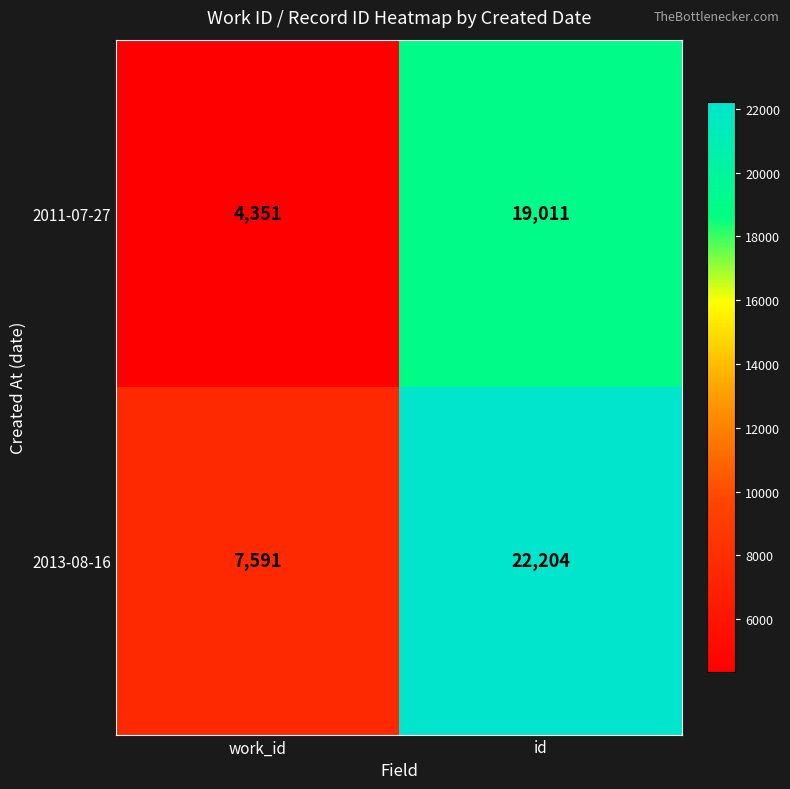

What is the average value of the 2013-08-16 series?

14898